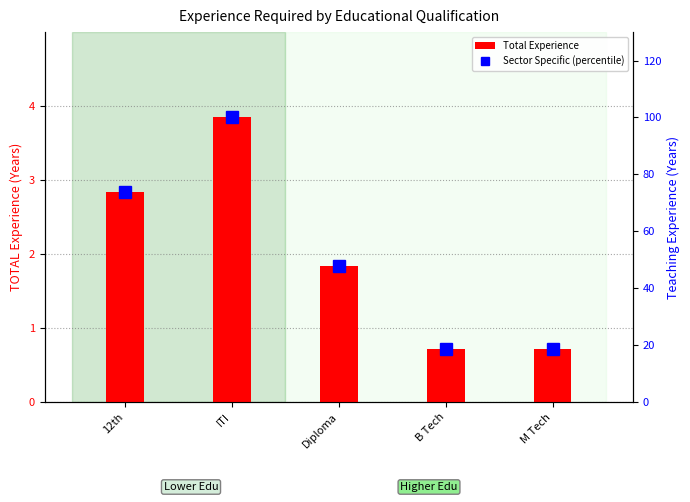

What is the label of the 3rd bar from the right?

Diploma